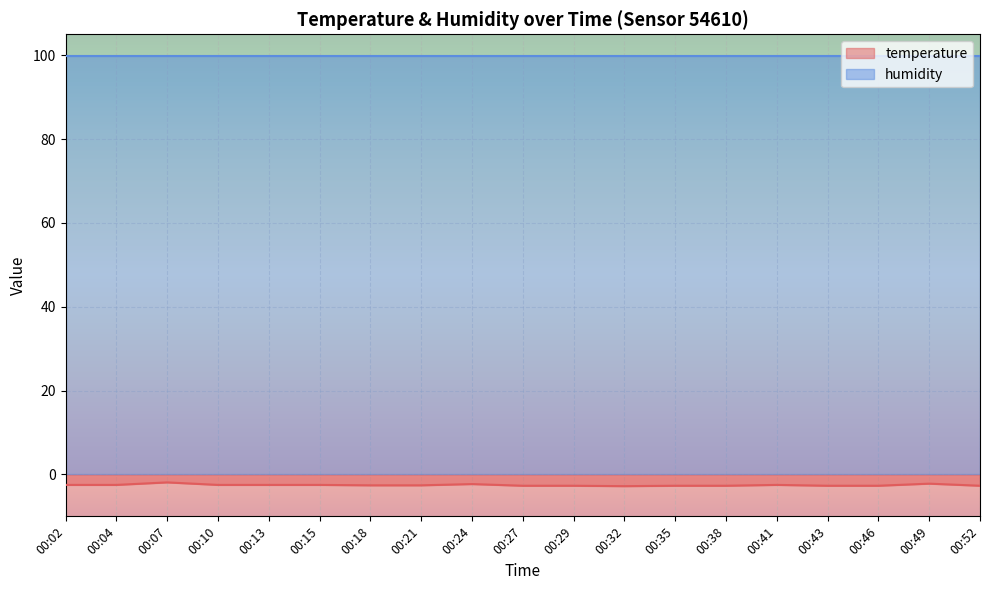

Which category has the lowest value across all series?

00:32